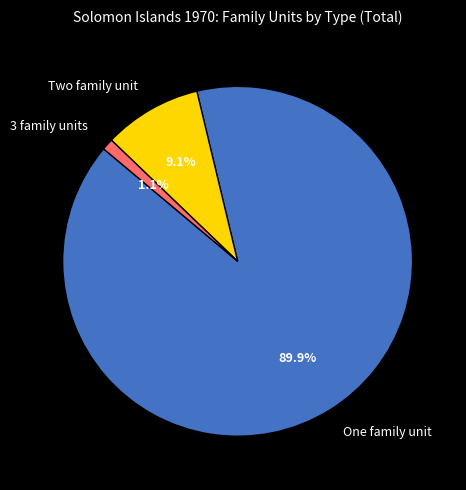

Which slice is the largest?

One family unit